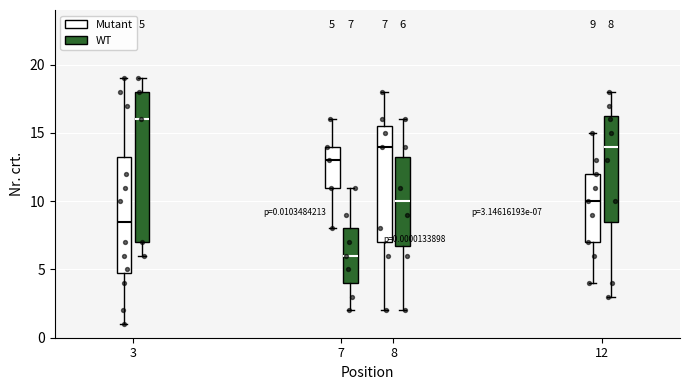

Which box has the highest median line?

3 (WT)